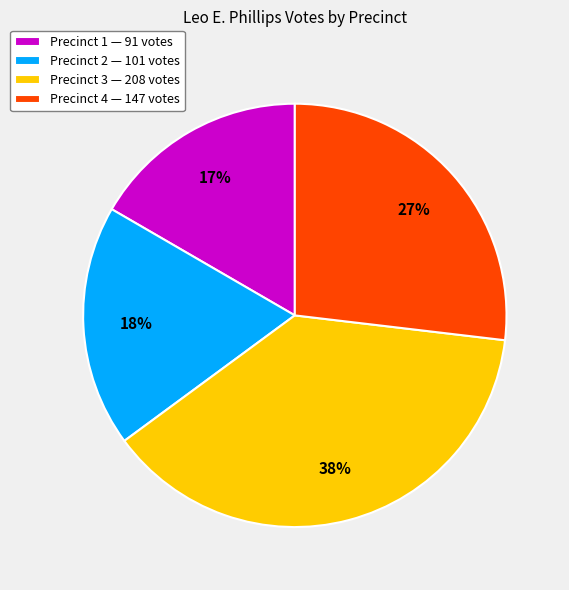

To the nearest percent, what is the difference between the largest and smallest slice percentages?

21%